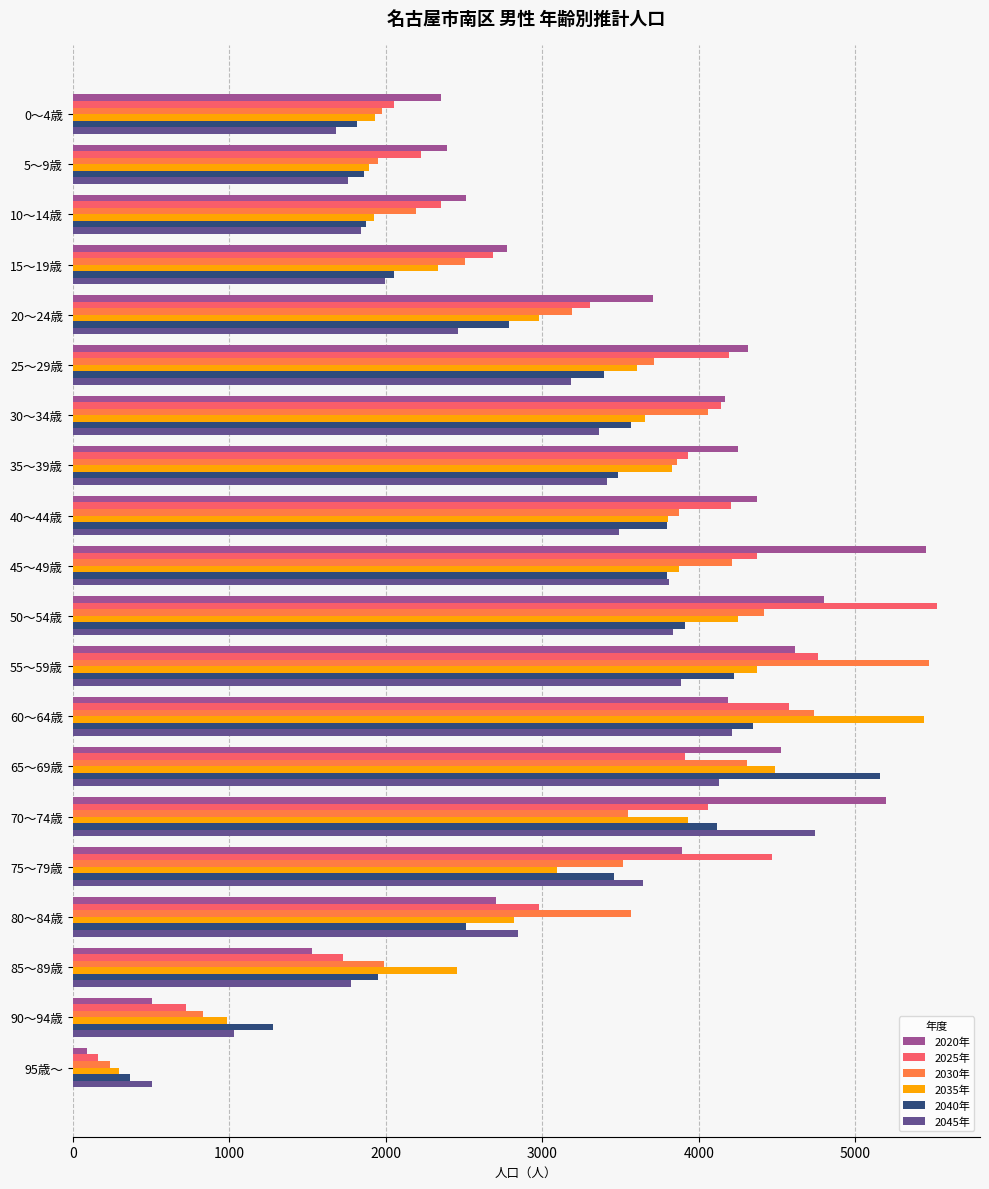

Is the value of 2040年 at 90～94歳 greater than the value of 2025年 at 20～24歳?

No